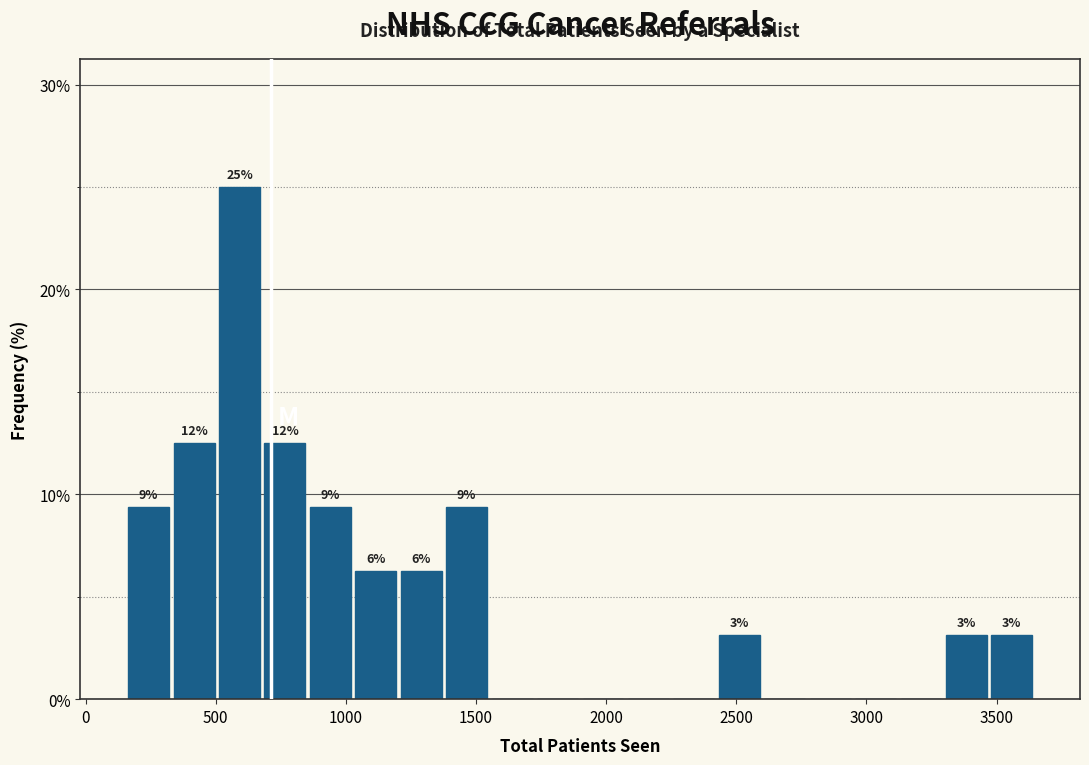

Read against the x-axis, roughly where is the centre of the tallest bar?

600